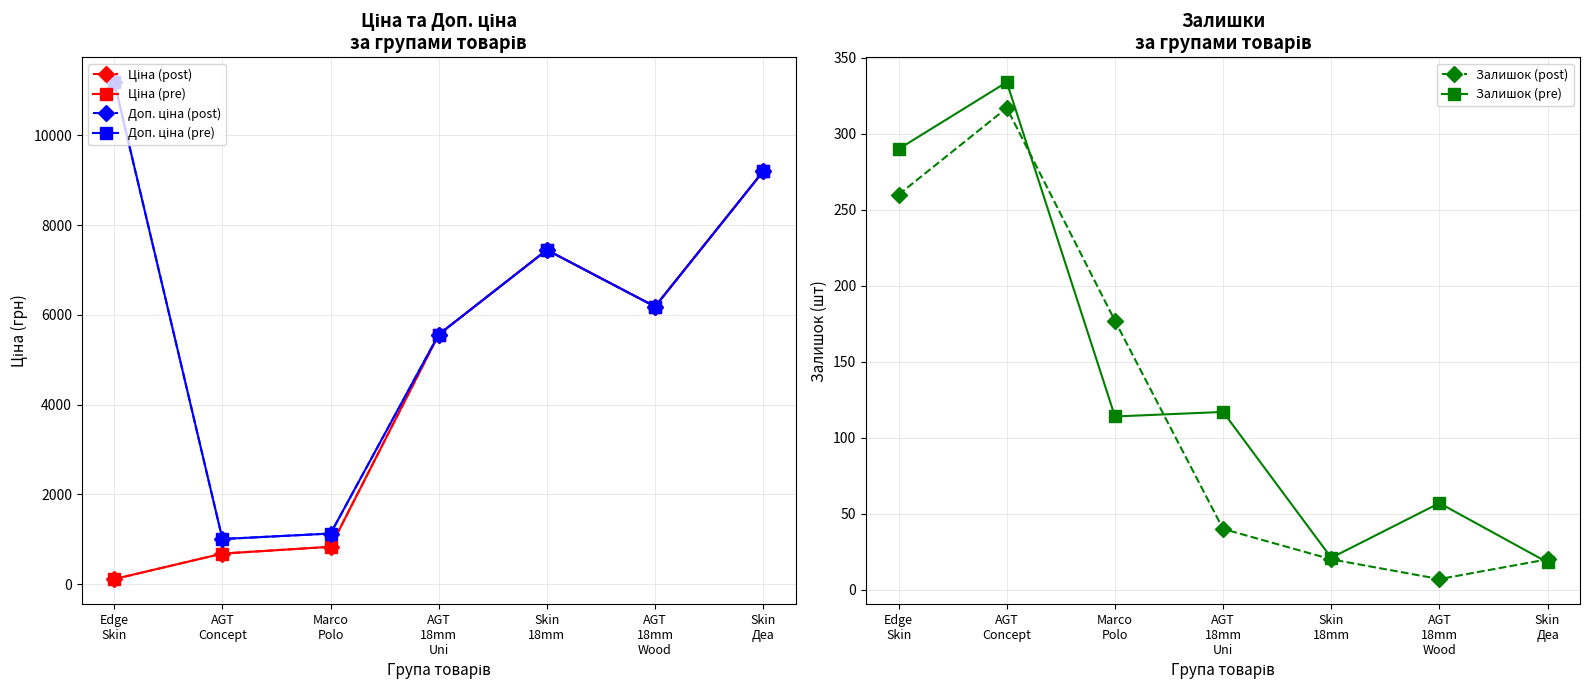

In Залишок (pre), how many points are higher than both neighbors (excluding endpoints)?

3